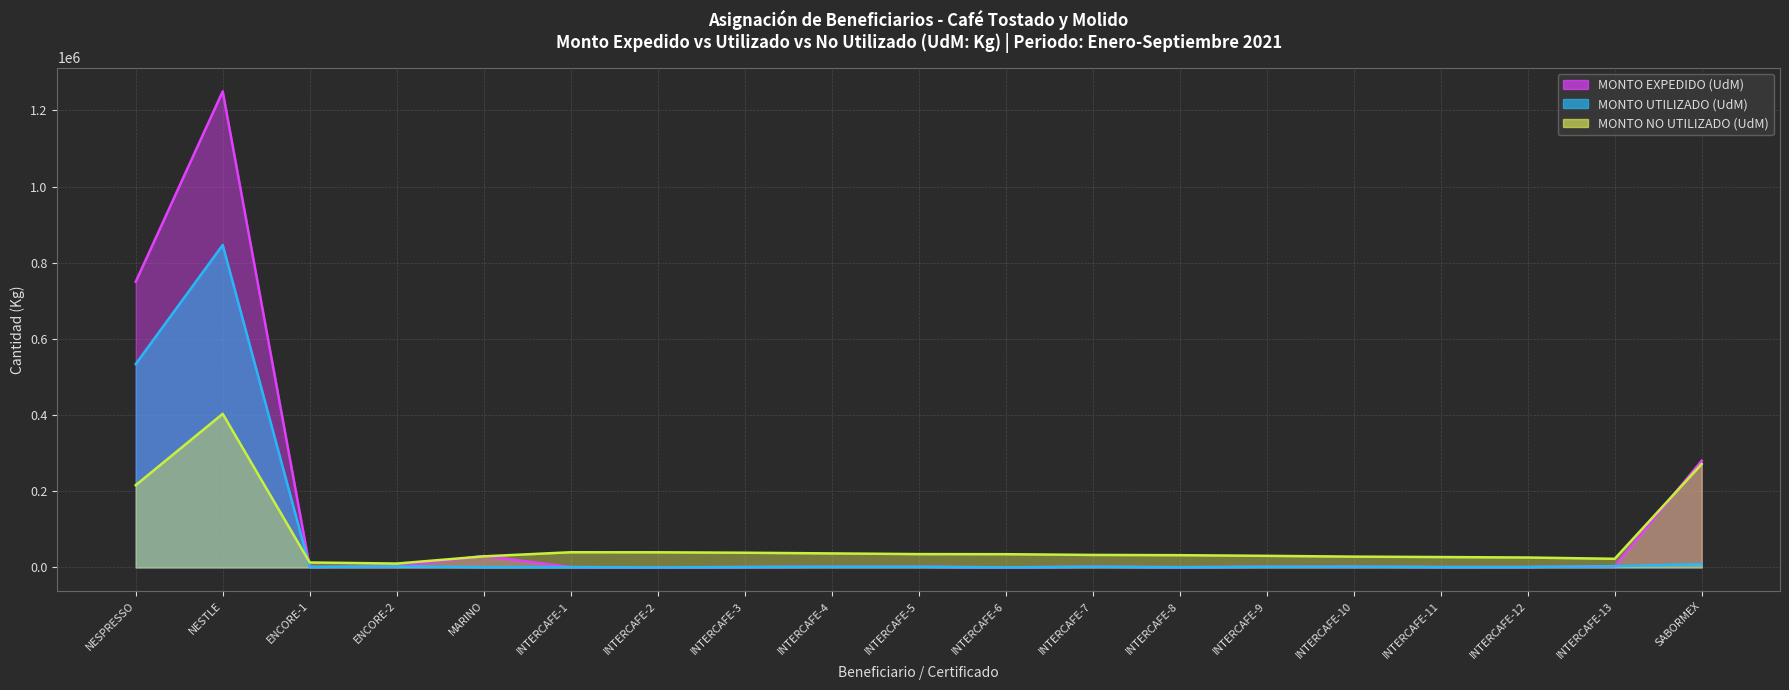

What position from the right is INTERCAFE-5?

10